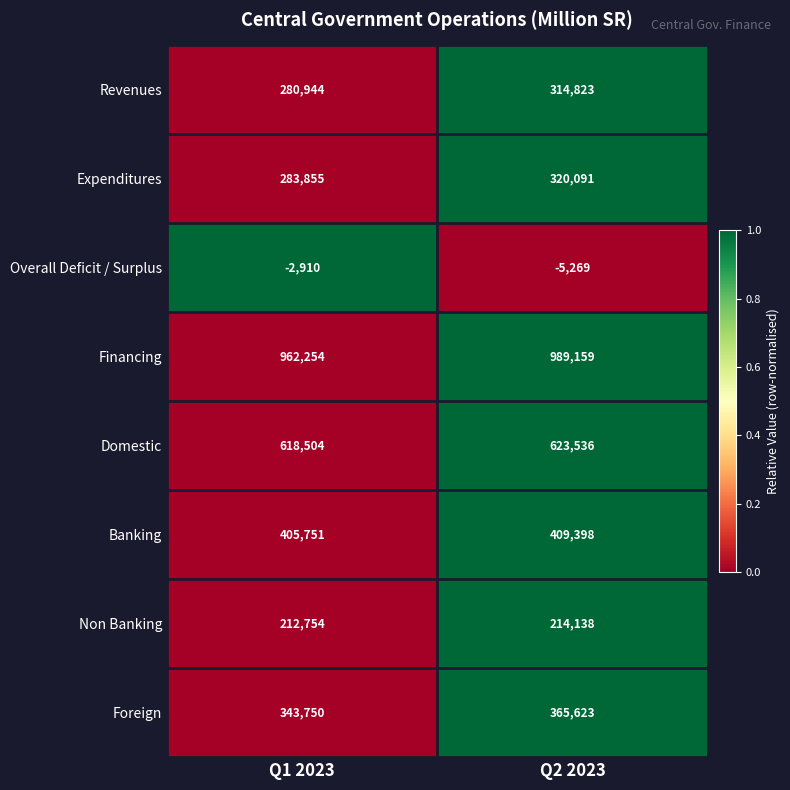

True or false: Domestic has a value of 618504 at Q1 2023.

True